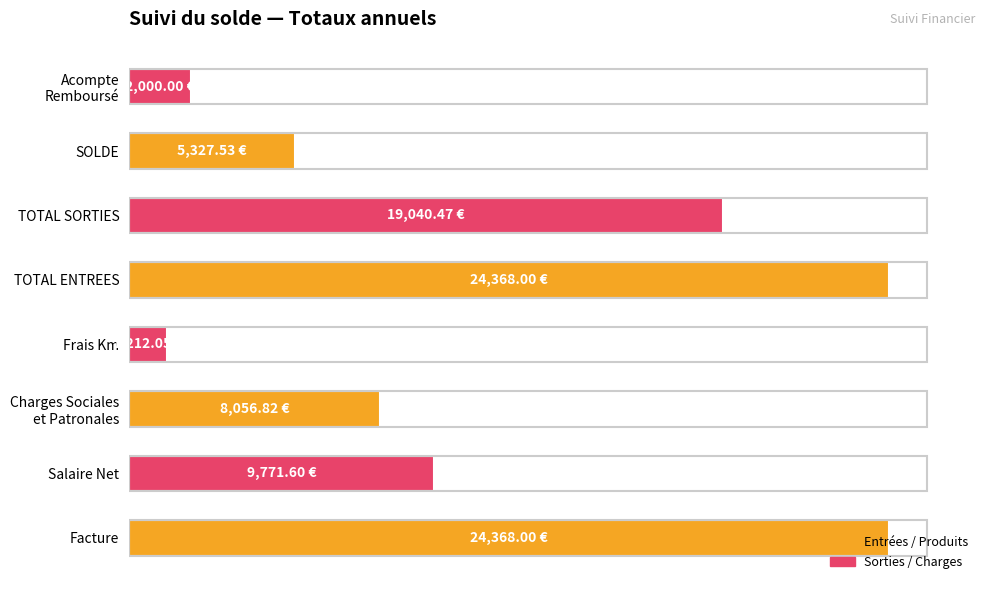

At which category does the chart reach its minimum across all series?

Frais Km